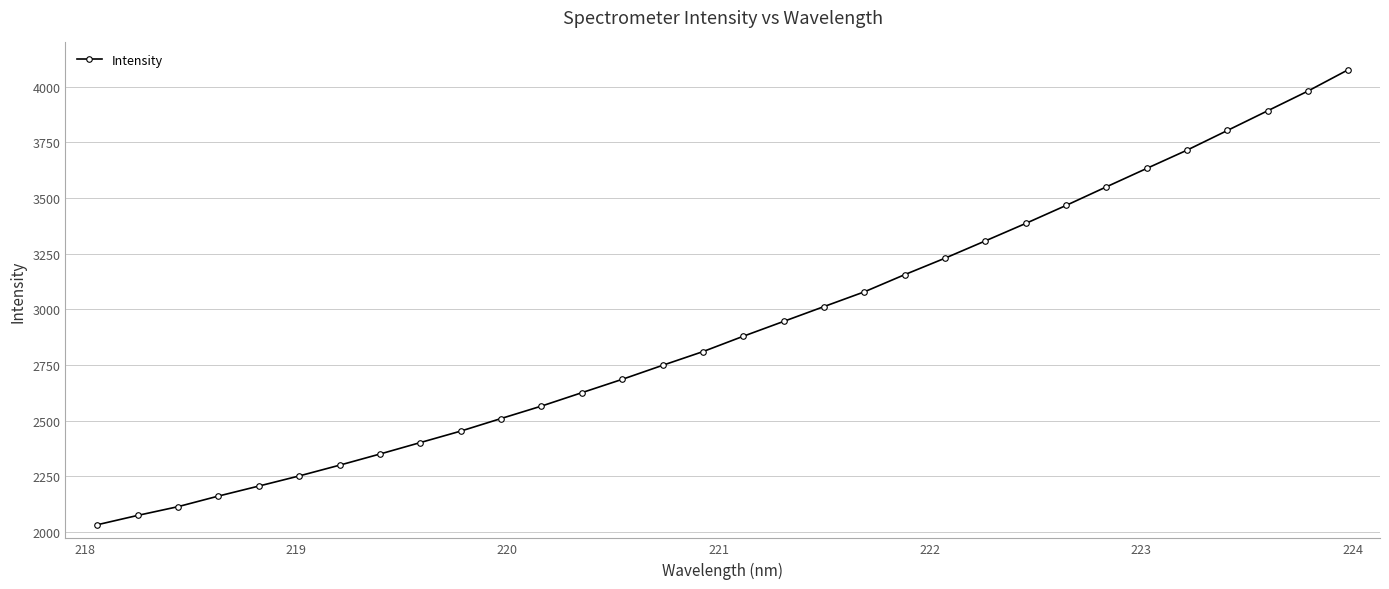

What is the difference between the second highest and minimum values?

1947.7